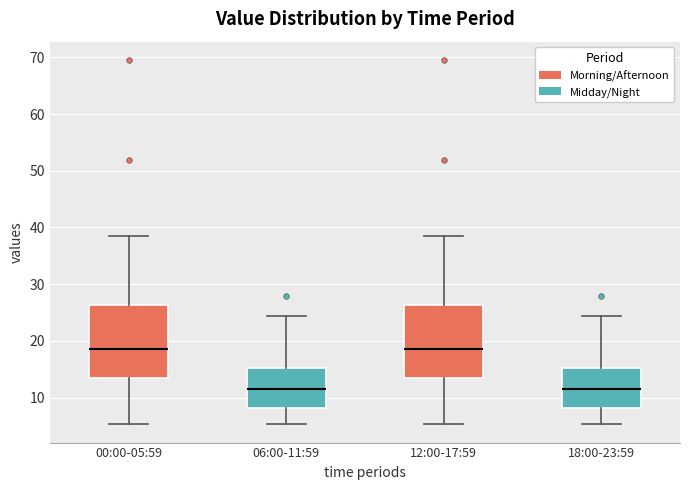

Reading left to right, read every box against the y-axis: the position of its median line, the range the box covers, and the ends of its whiskers. The values are not printed on the chart, so give them approximately, as read against the axis.

00:00-05:59: median 19, box 13 to 26, whiskers 5 to 38
06:00-11:59: median 12, box 8 to 15, whiskers 5 to 24
12:00-17:59: median 19, box 13 to 26, whiskers 5 to 38
18:00-23:59: median 12, box 8 to 15, whiskers 5 to 24